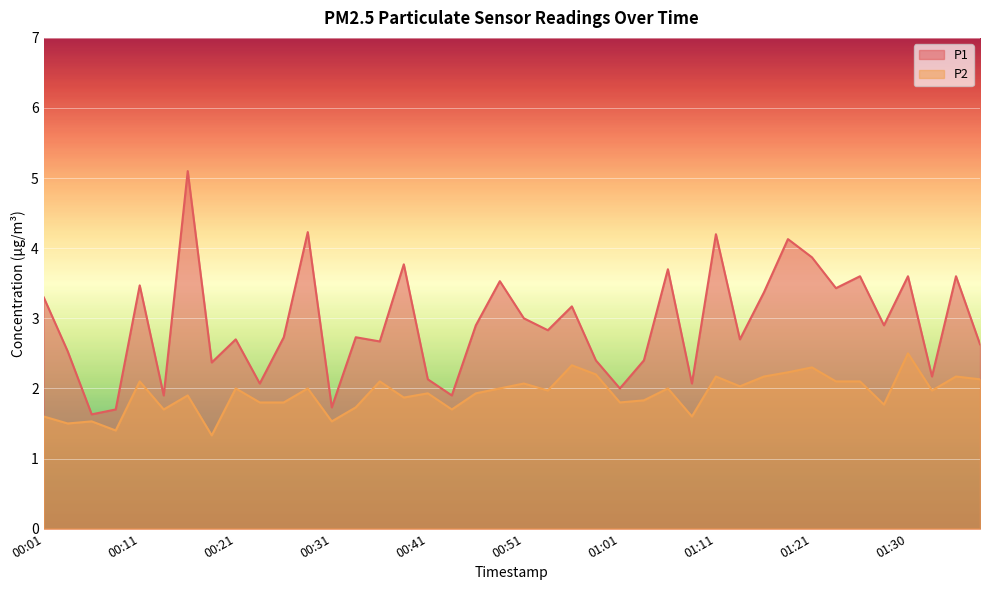

True or false: P1 and P2 intersect in this chart.

False